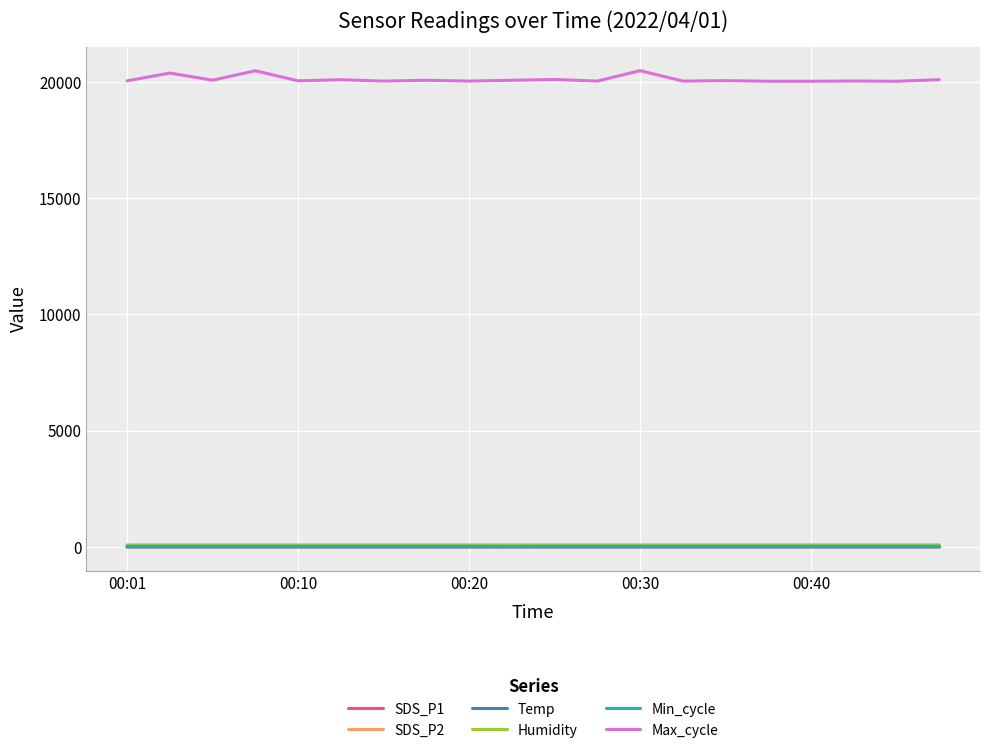

True or false: Max_cycle and Temp cross at least once.

False